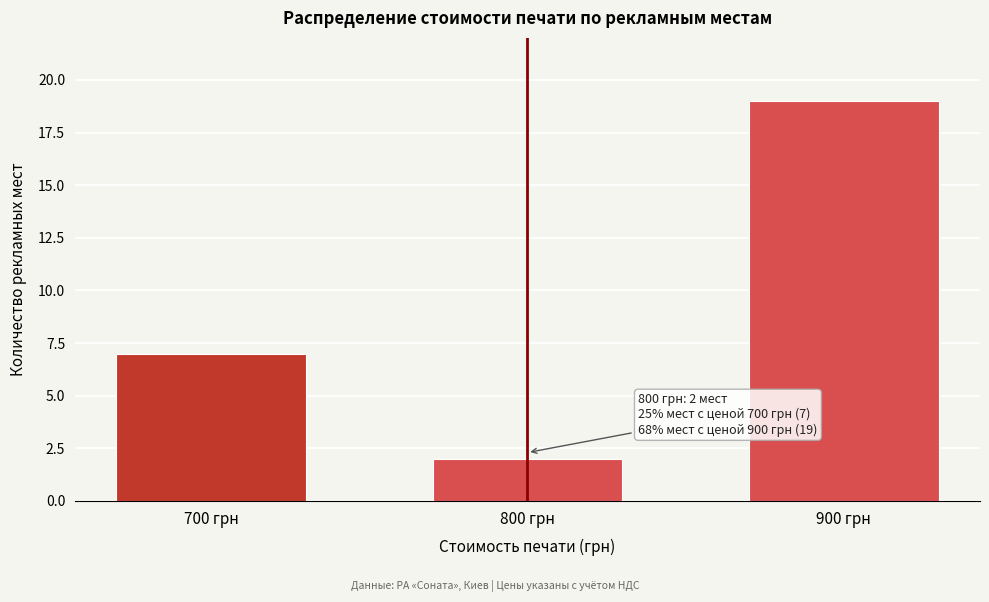

Reading left to right, what are all the values shown in this chart?

7	2	19